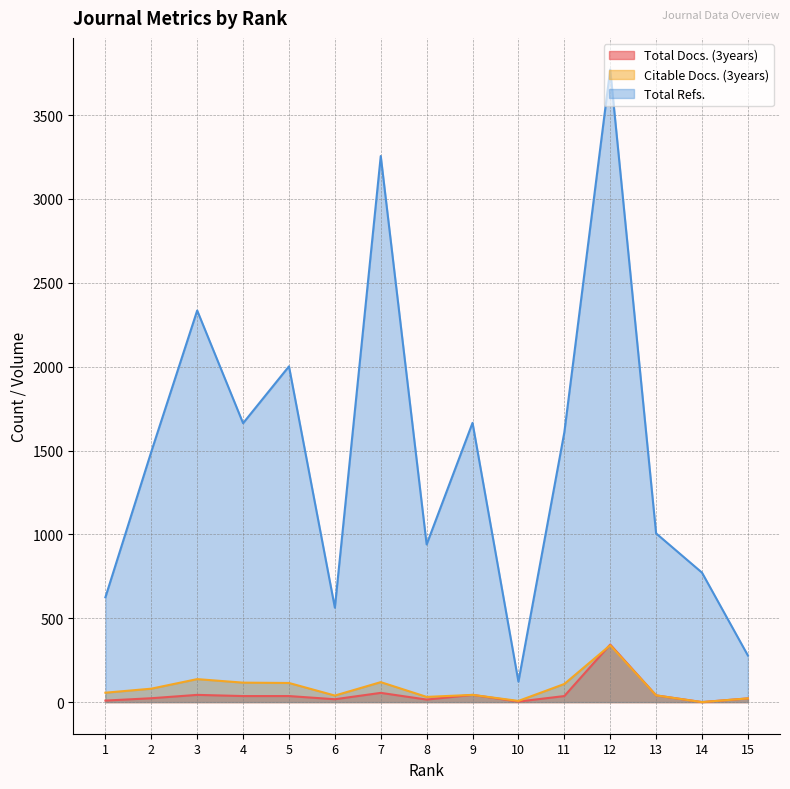

Which series has the largest range (max minus min)?

Total Refs.